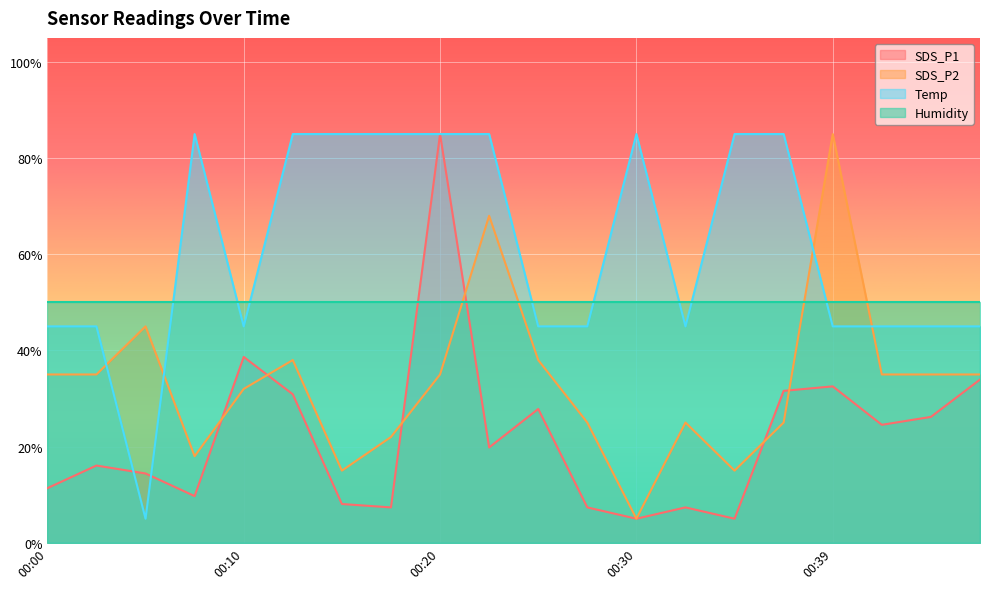

In SDS_P1, how many points are lower than both neighbors (excluding endpoints)?

6